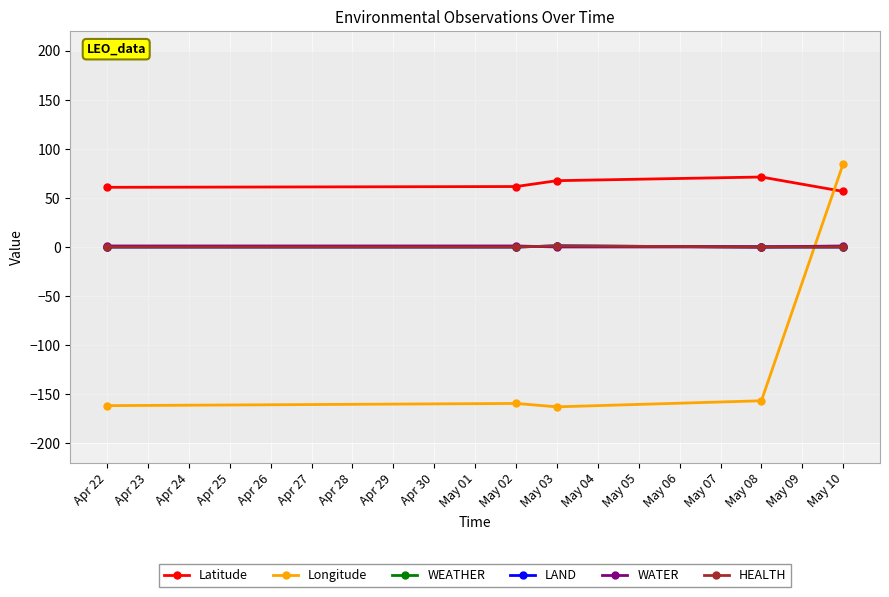

At which category does Latitude reach its first local peak?

May 08